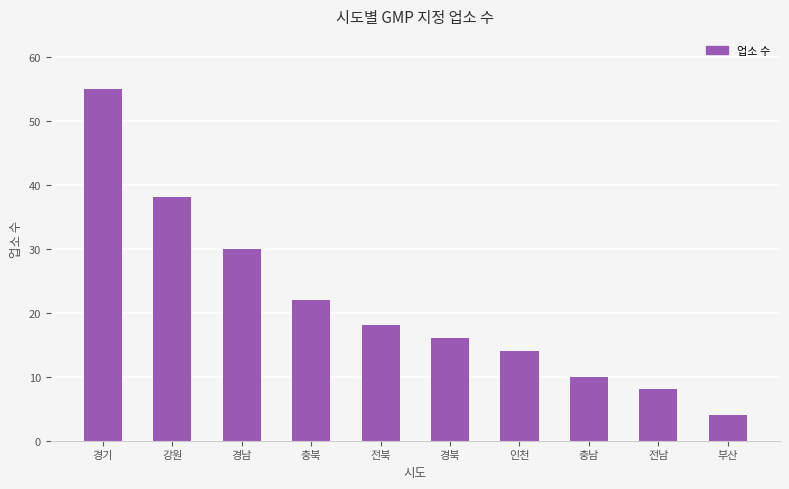

Are the bars horizontal?

No